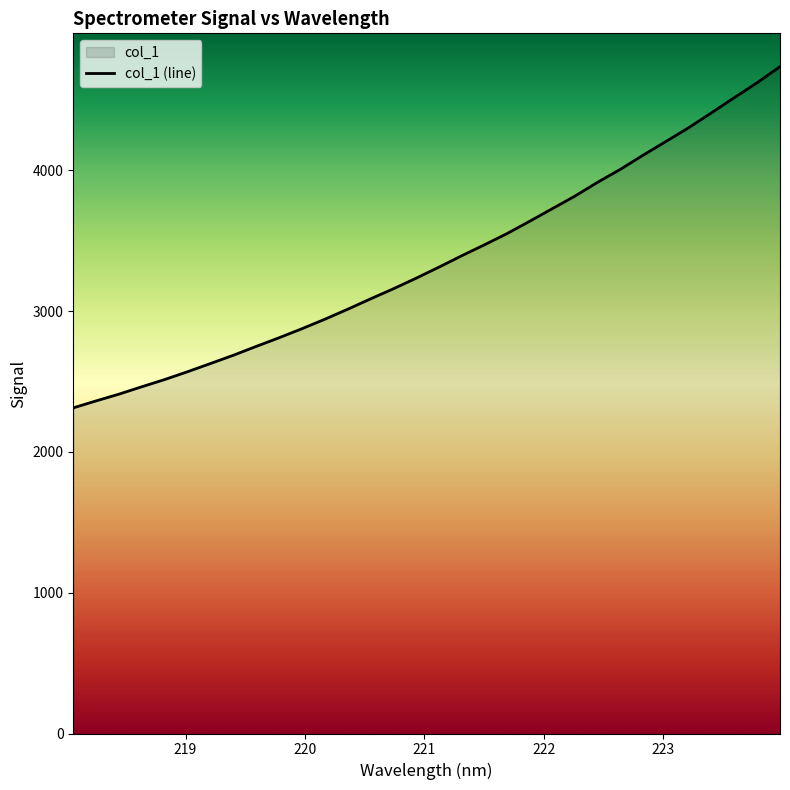

What is the greatest value displayed?

4736.8